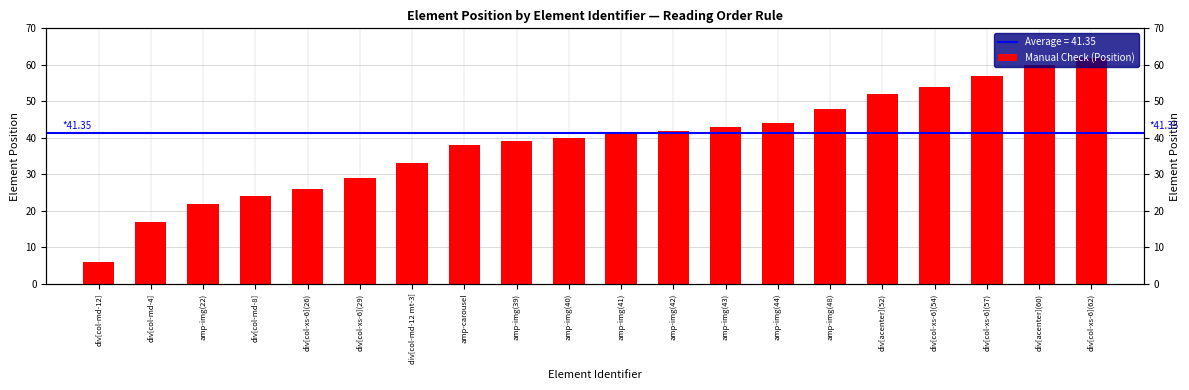

What is the maximum value shown in the chart?

62